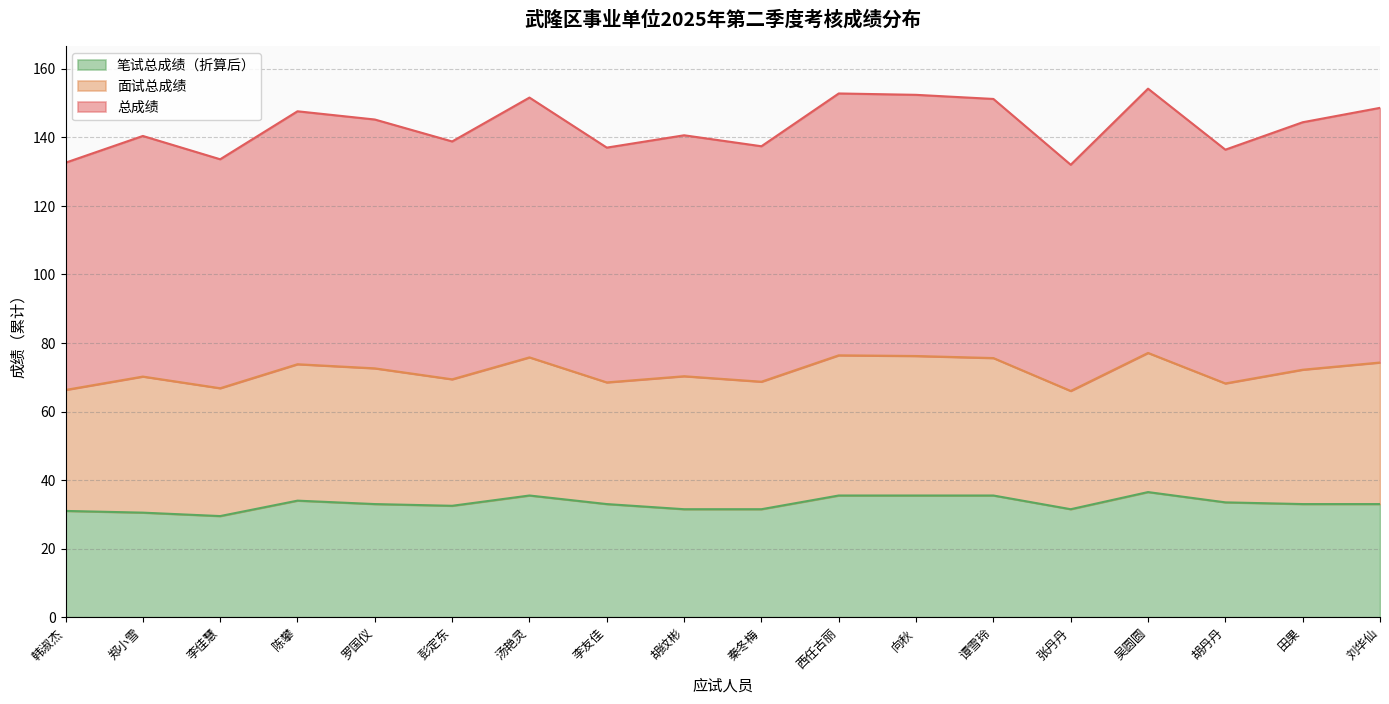

Which series has the largest range (max minus min)?

总成绩